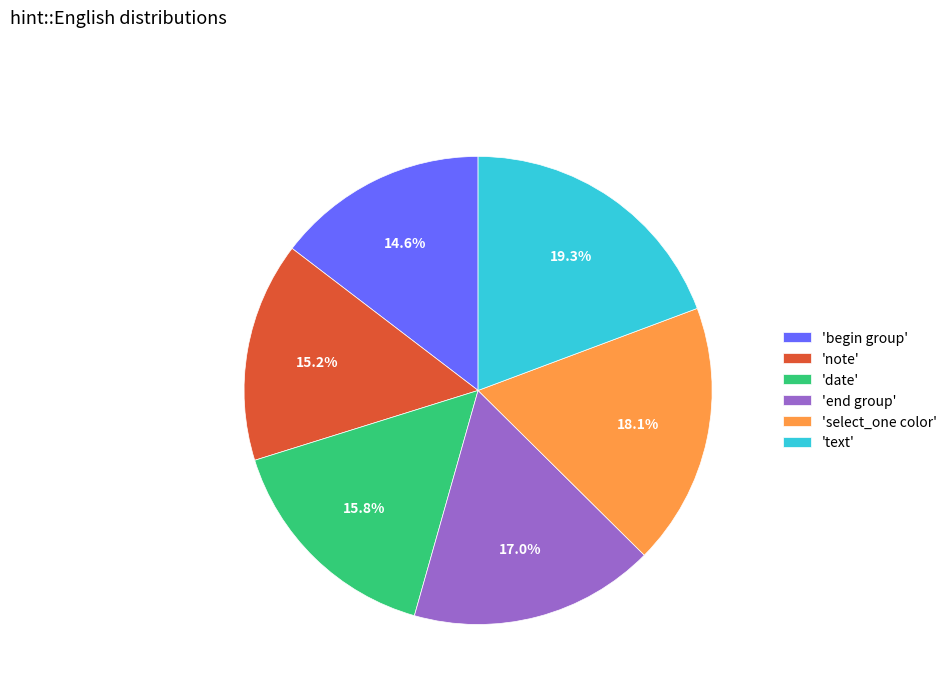

To the nearest percent, what is the difference between the largest and smallest slice percentages?

5%